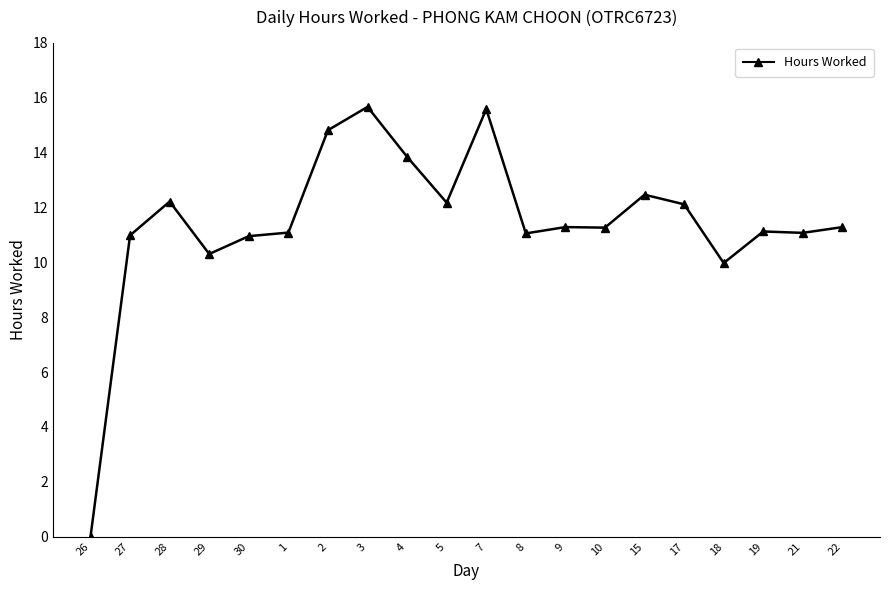

What is the change in value from 3 to 4?

-1.8